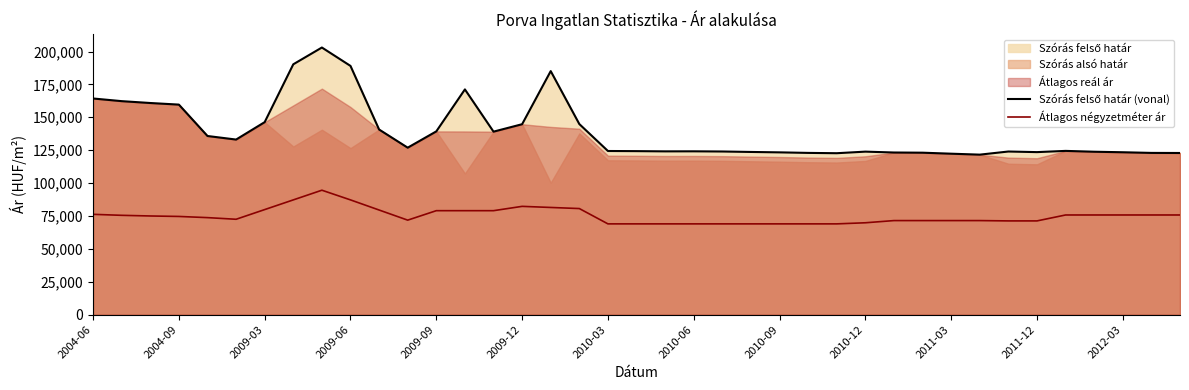

What is the value of the Átlagos négyzetméter ár point at the 30th from the left?

71500